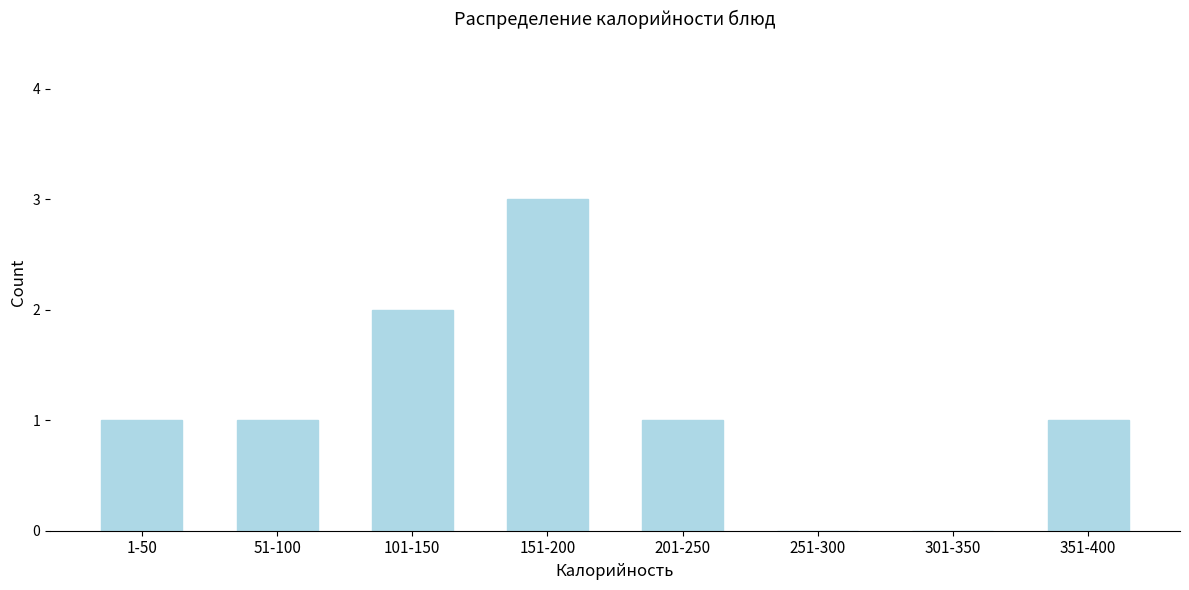

Reading left to right, what are all the values shown in this chart?

1-50=1	51-100=1	101-150=2	151-200=3	201-250=1	251-300=0	301-350=0	351-400=1